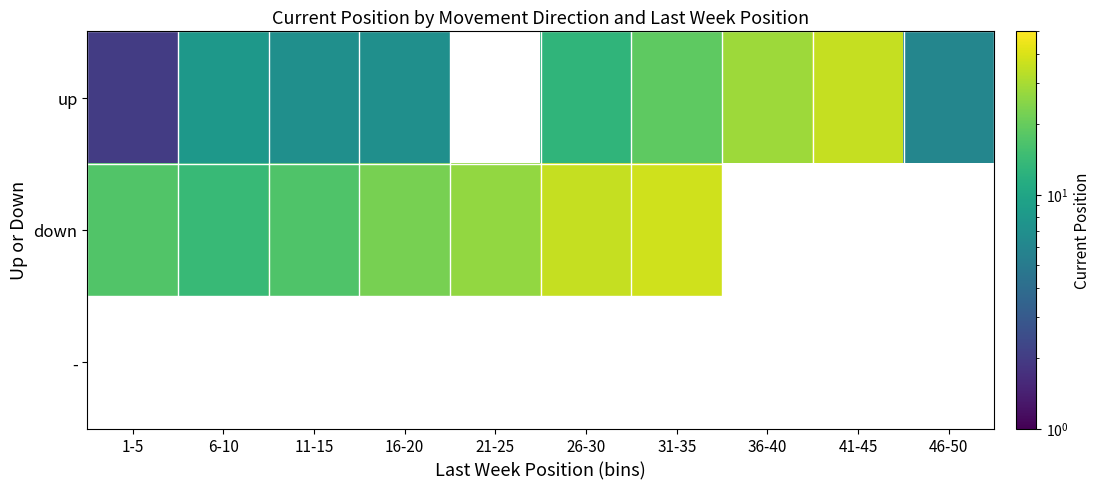

The down series shows 35.6 at 26-30. True or false?

True